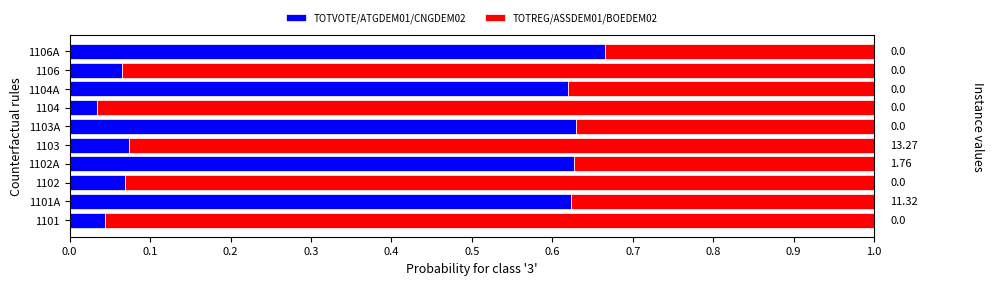

How many series are shown in this chart?

2